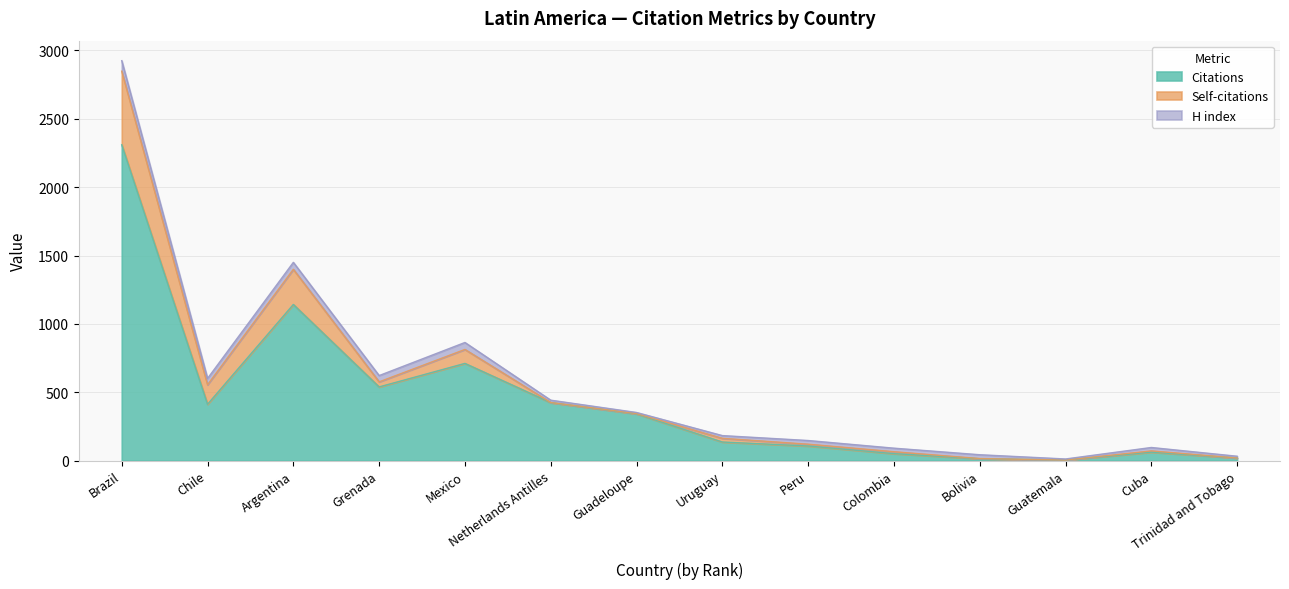

Reading right to left, extract all data points from this chart.

Citations: Trinidad and Tobago=19	Cuba=62	Guatemala=4	Bolivia=14	Colombia=51	Peru=107	Uruguay=136	Guadeloupe=342	Netherlands Antilles=424	Mexico=711	Grenada=539	Argentina=1142	Chile=412	Brazil=2310
Self-citations: Trinidad and Tobago=0	Cuba=9	Guatemala=0	Bolivia=1	Colombia=14	Peru=13	Uruguay=27	Guadeloupe=2	Netherlands Antilles=1	Mexico=102	Grenada=37	Argentina=257	Chile=143	Brazil=538
H index: Trinidad and Tobago=13	Cuba=25	Guatemala=8	Bolivia=28	Colombia=26	Peru=27	Uruguay=20	Guadeloupe=8	Netherlands Antilles=17	Mexico=51	Grenada=46	Argentina=51	Chile=46	Brazil=77